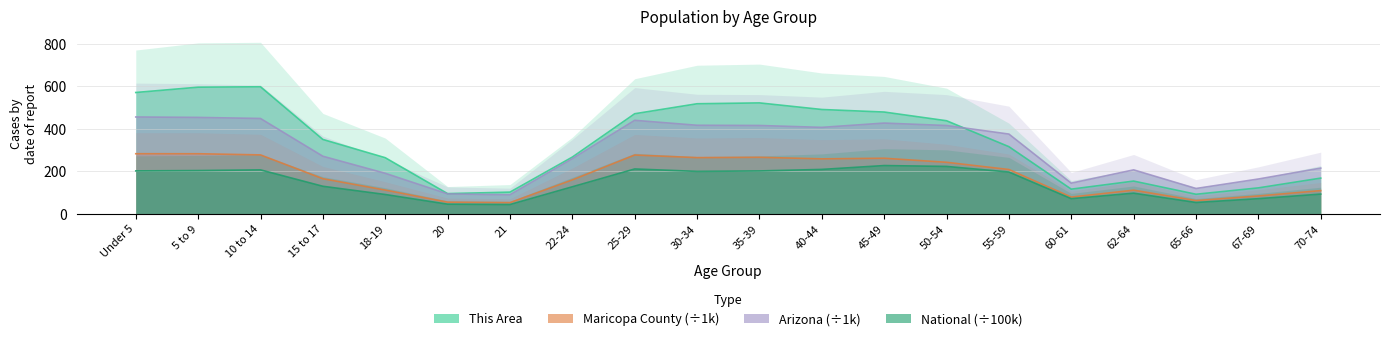

What is the sum of the Arizona values at 45-49 and 65-66?

546.1